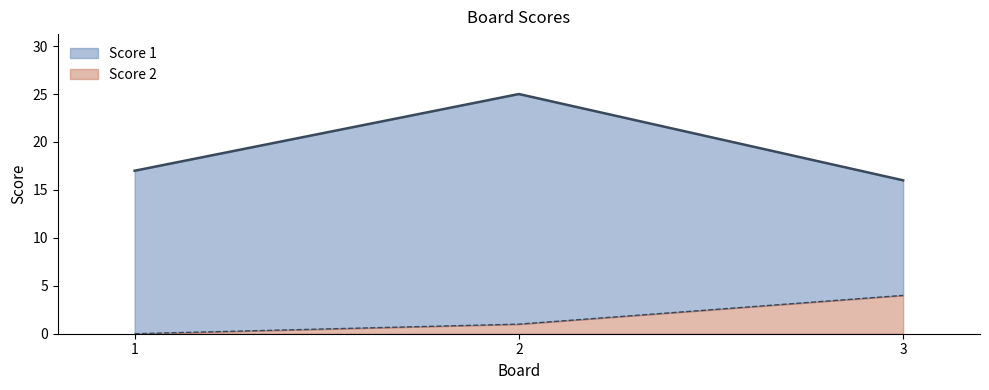

Where does the Score 2 series first go above 1?

3